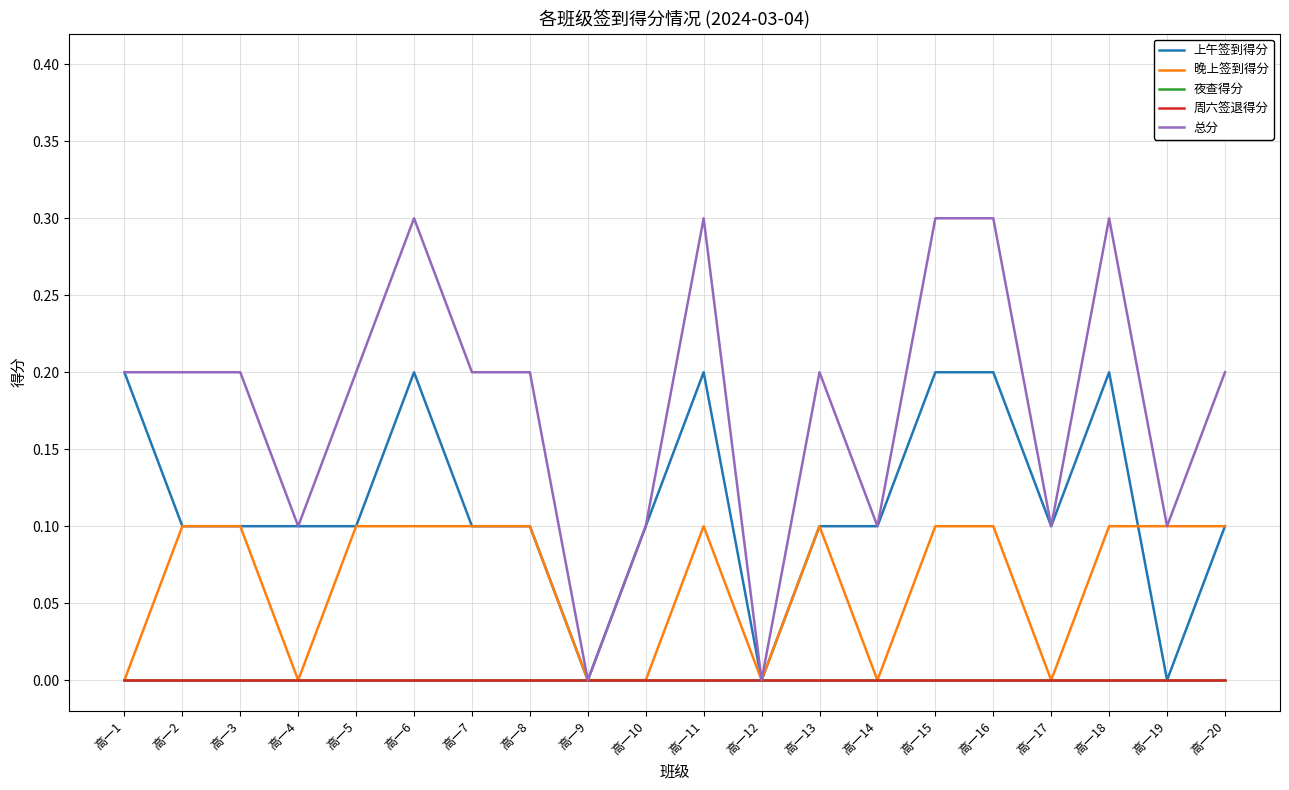

Rank the series by their maximum value, from lowest to highest.

夜查得分, 周六签退得分, 晚上签到得分, 上午签到得分, 总分